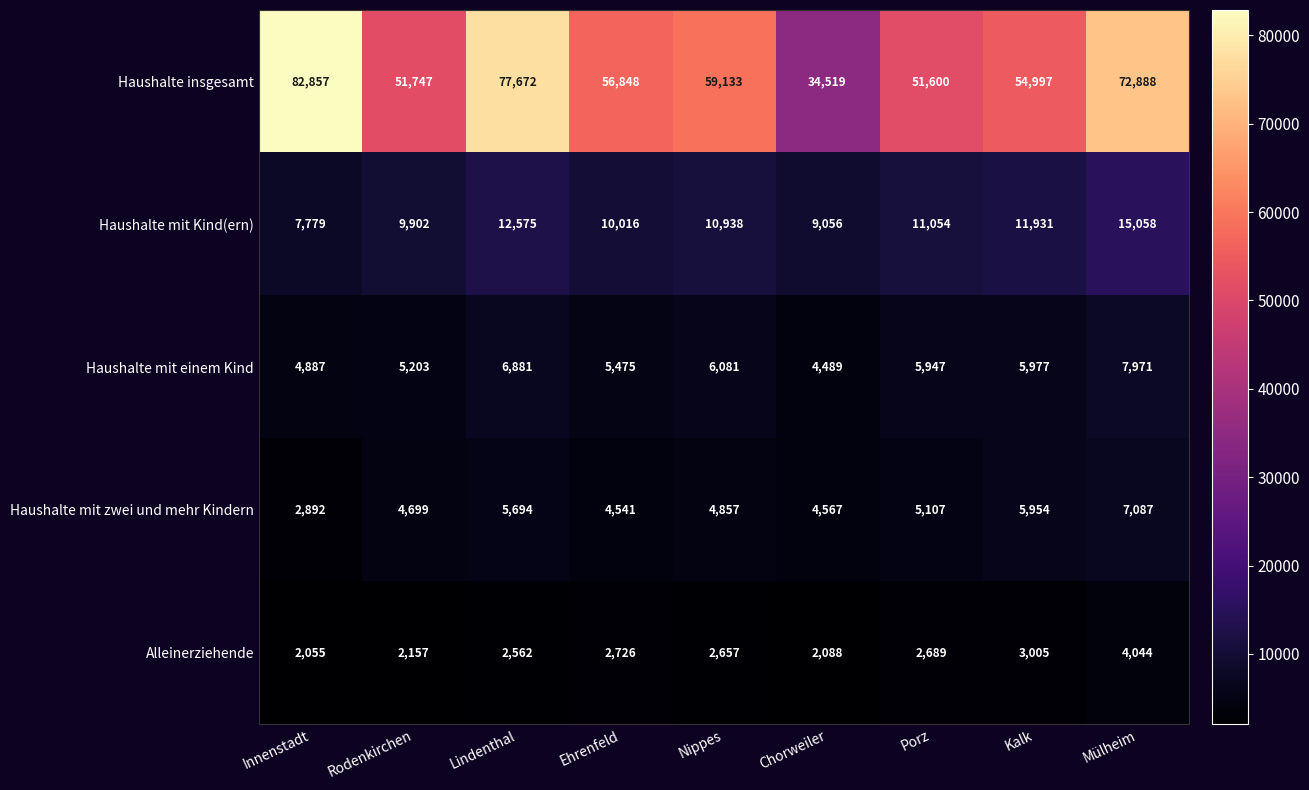

Is it true that Haushalte mit zwei und mehr Kindern equals 1159 at Rodenkirchen?

False